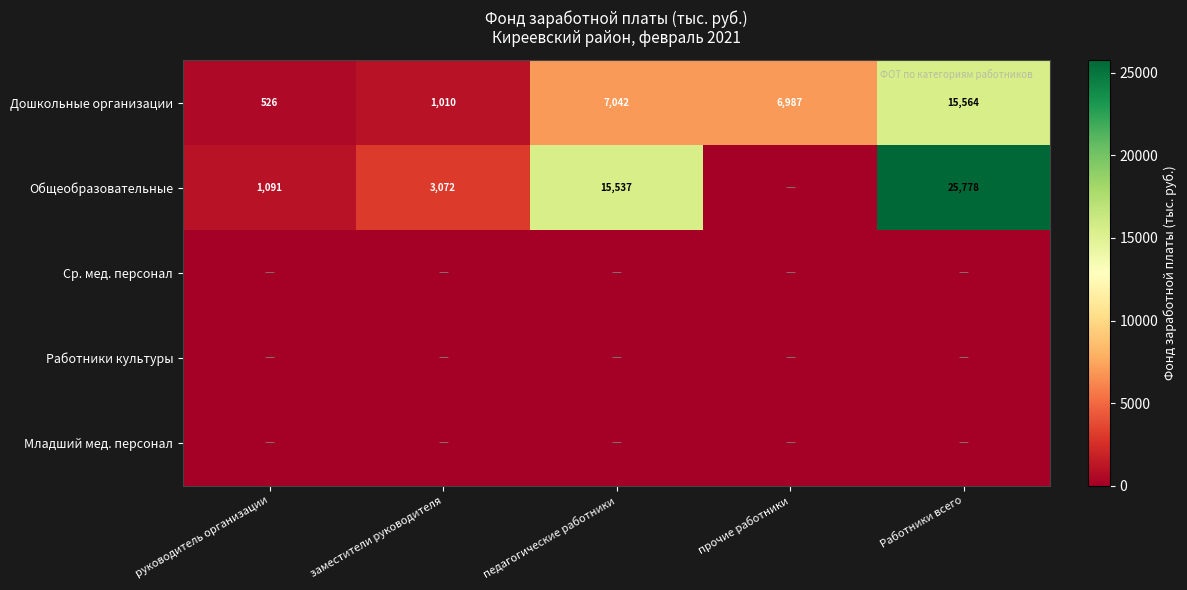

The Общеобразовательные series shows 1091 at руководитель организации. True or false?

True